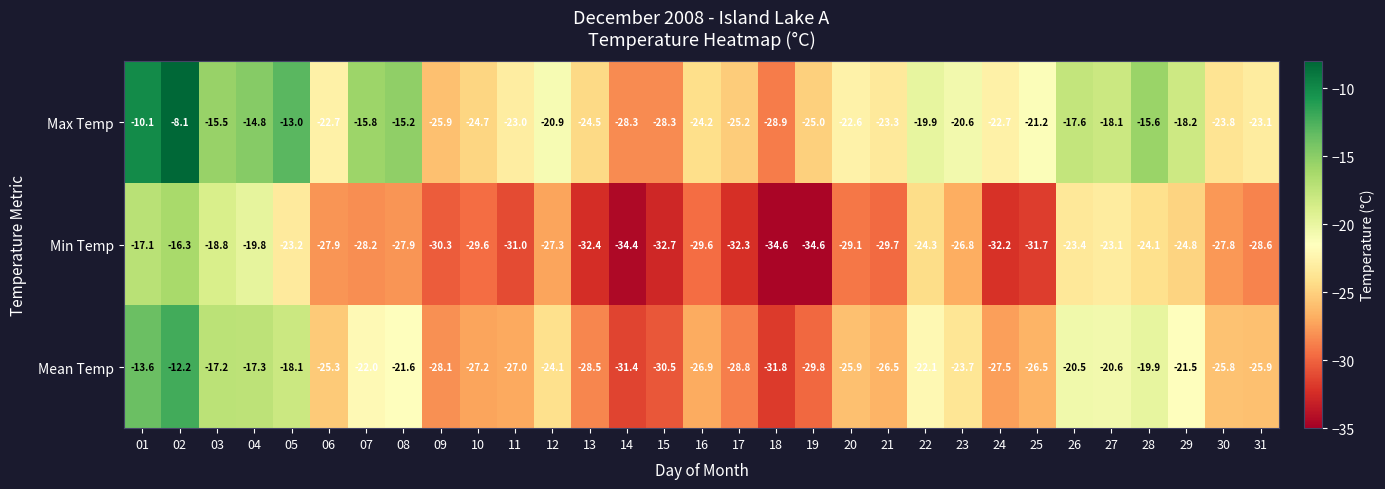

Rank the series by their maximum value, from highest to lowest.

Max Temp, Mean Temp, Min Temp